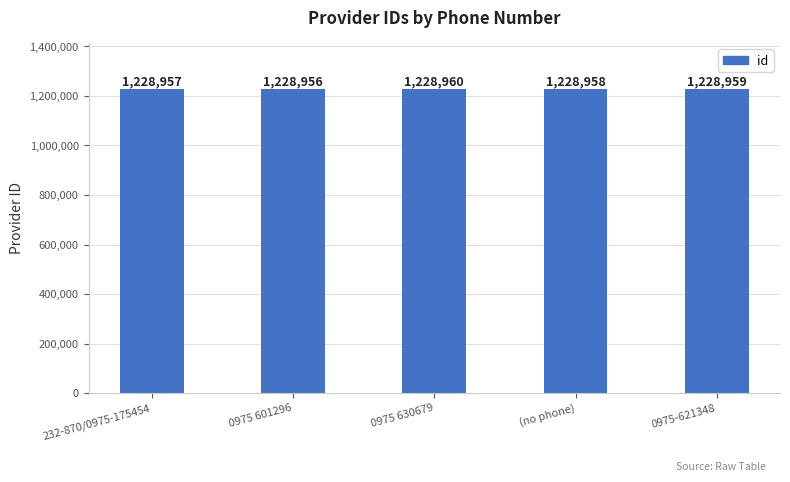

What value does the data have at 232-870/0975-175454?

1228957